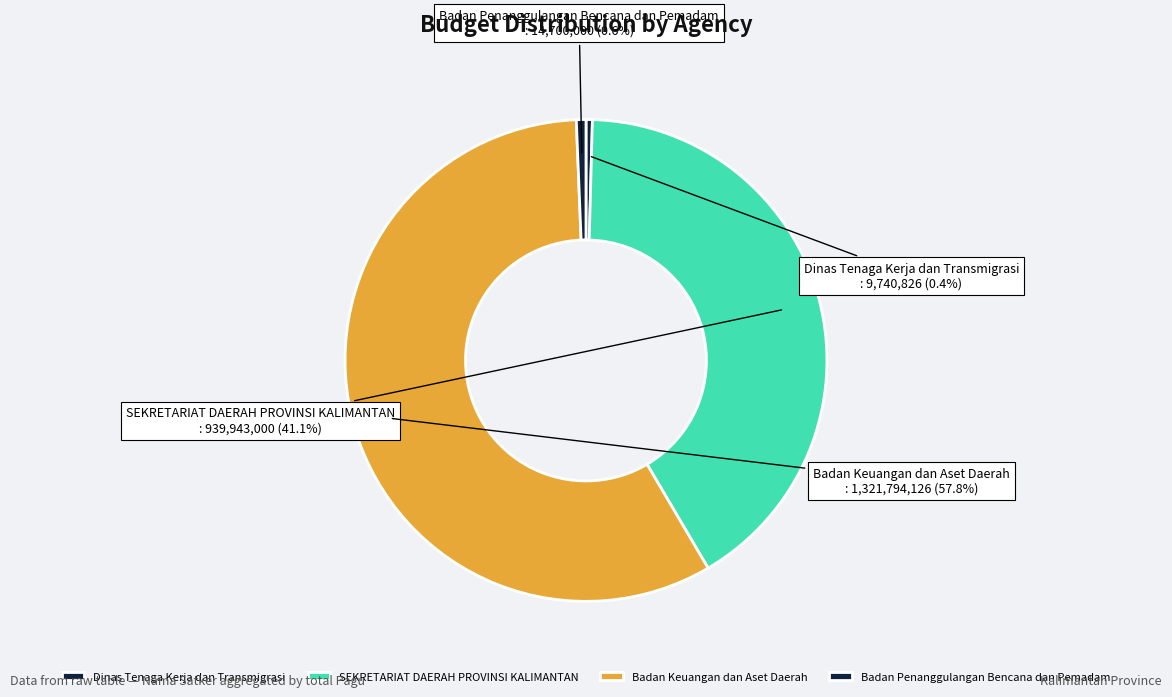

Do Badan Keuangan dan Aset Daerah and SEKRETARIAT DAERAH PROVINSI KALIMANTAN together represent more than half of the pie?

Yes